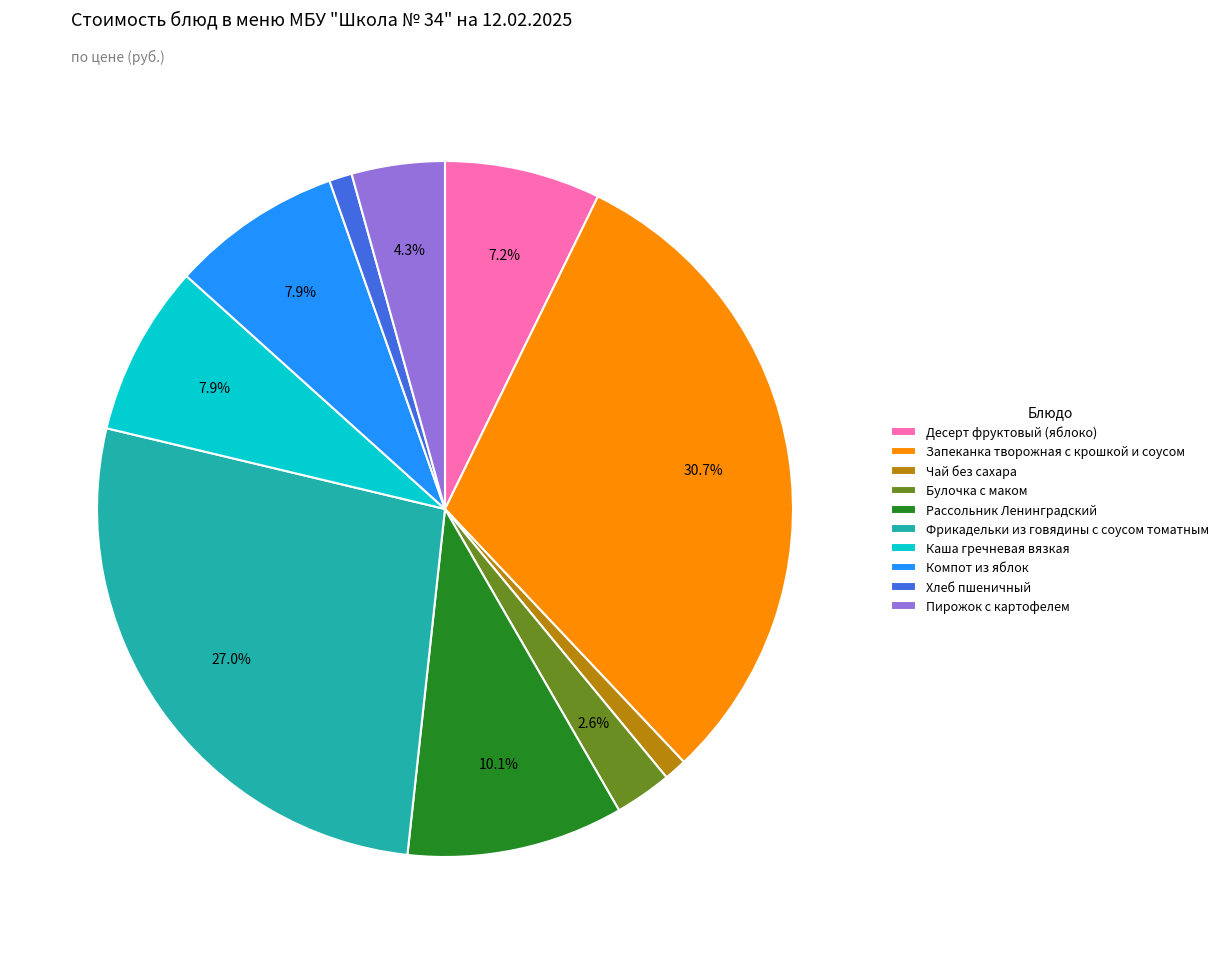

Is the sum of Булочка с маком and Компот из яблок greater than half?

No